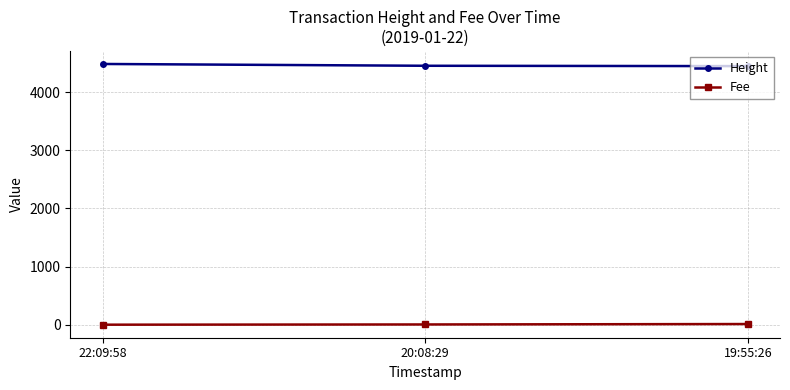

What position from the right is 22:09:58?

3